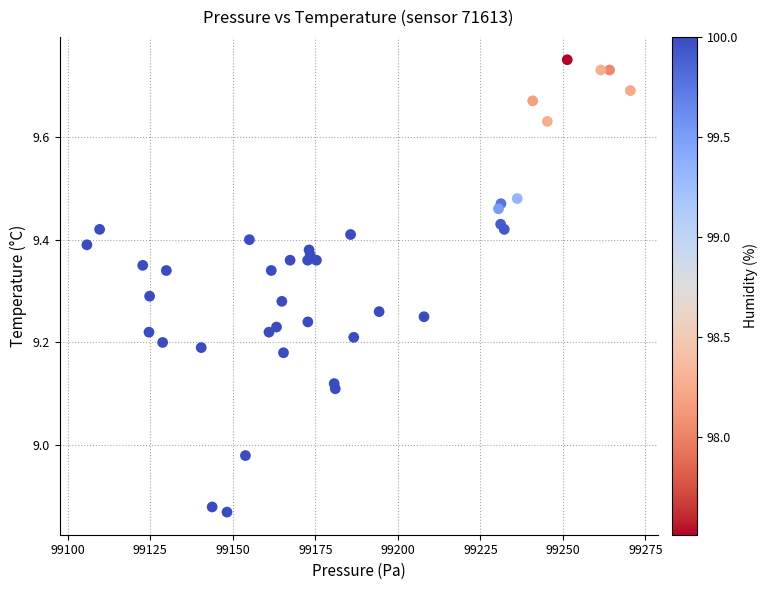

What is the range of Y values (max minus min)?

0.9